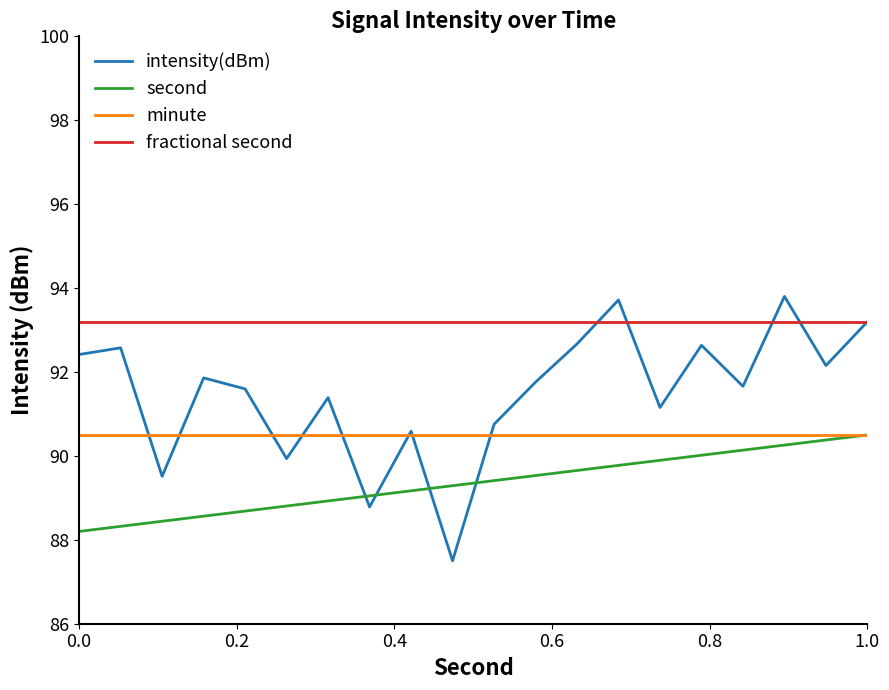

What is the minimum value for minute?

90.5